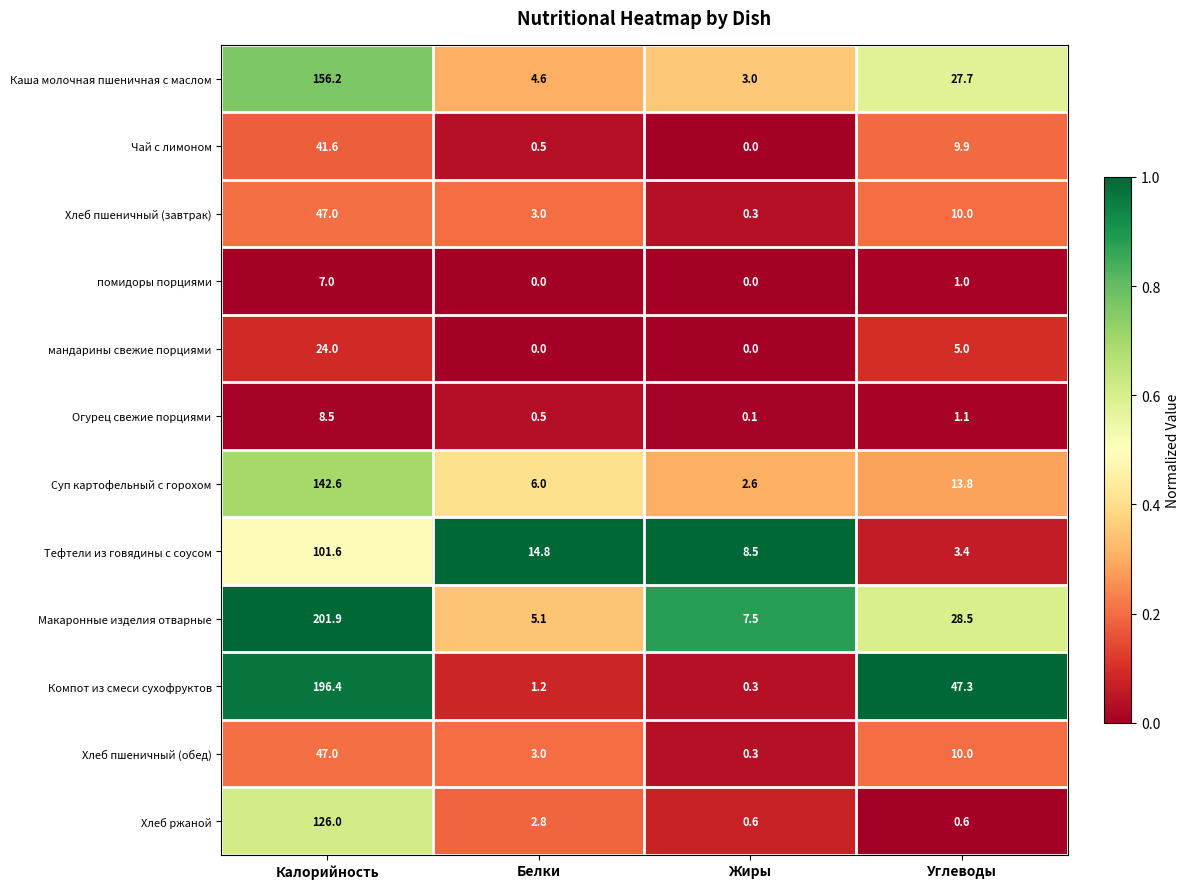

Which series changed the most between Калорийность and Белки?

Макаронные изделия отварные